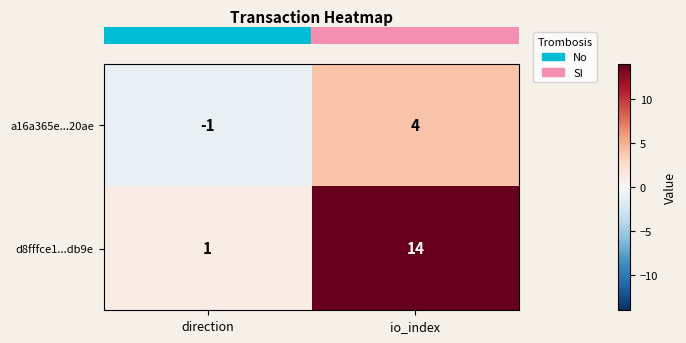

What is the difference between the highest and lowest values at io_index?

10